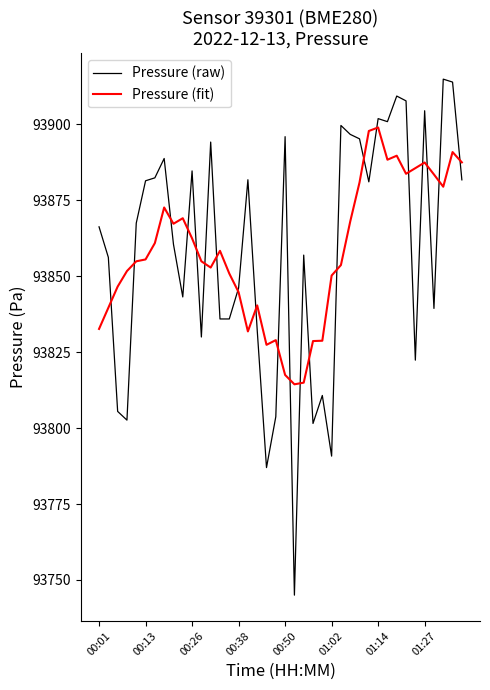

What is the highest value of the Pressure (fit) series?

93899.0